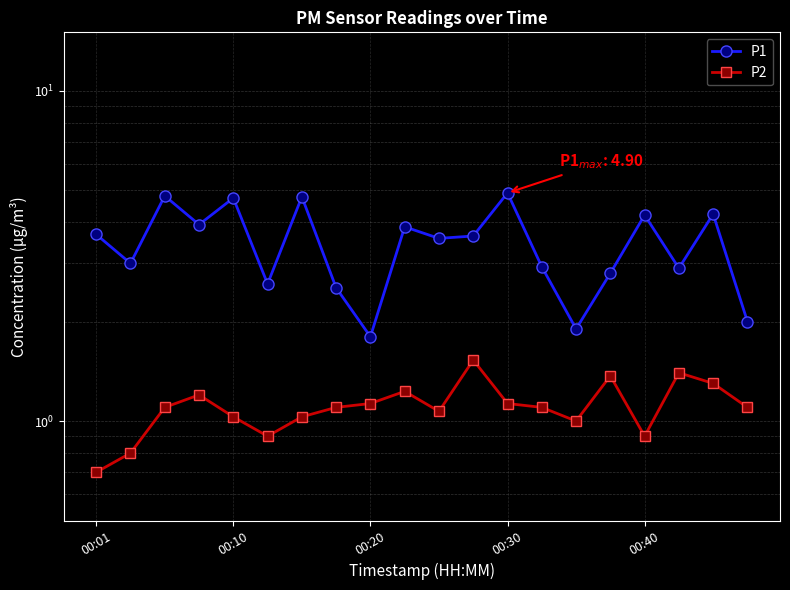

The P1 series shows 3.7 at 7. True or false?

False